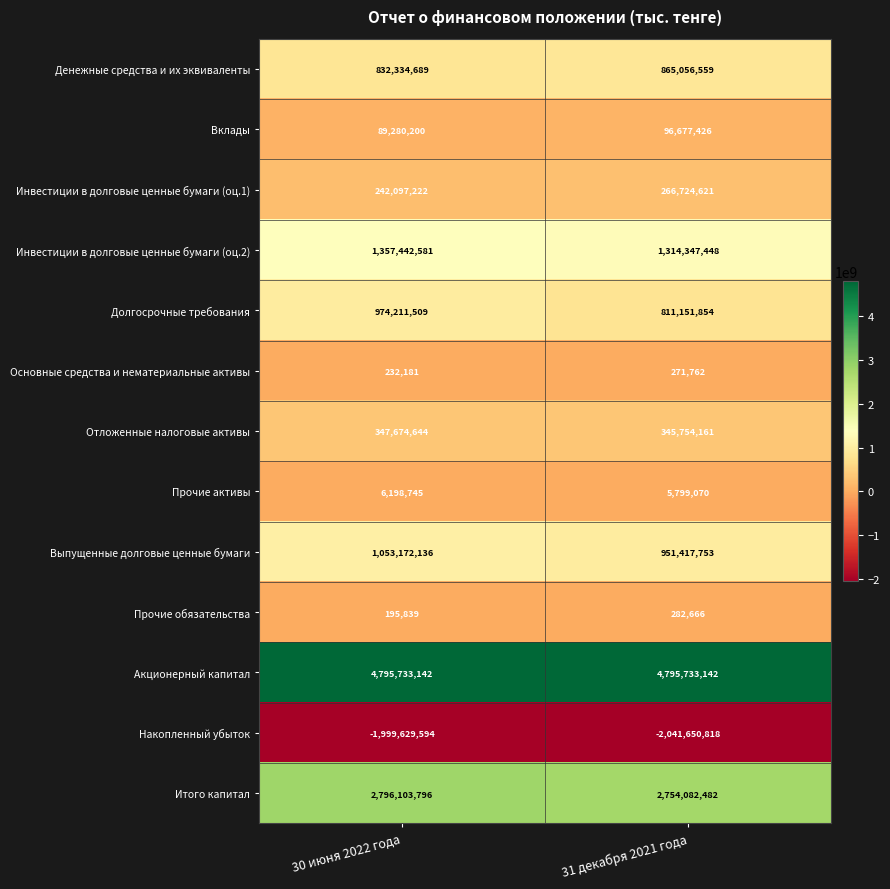

What is the total value across all series at 31 декабря 2021 года?

10165648126